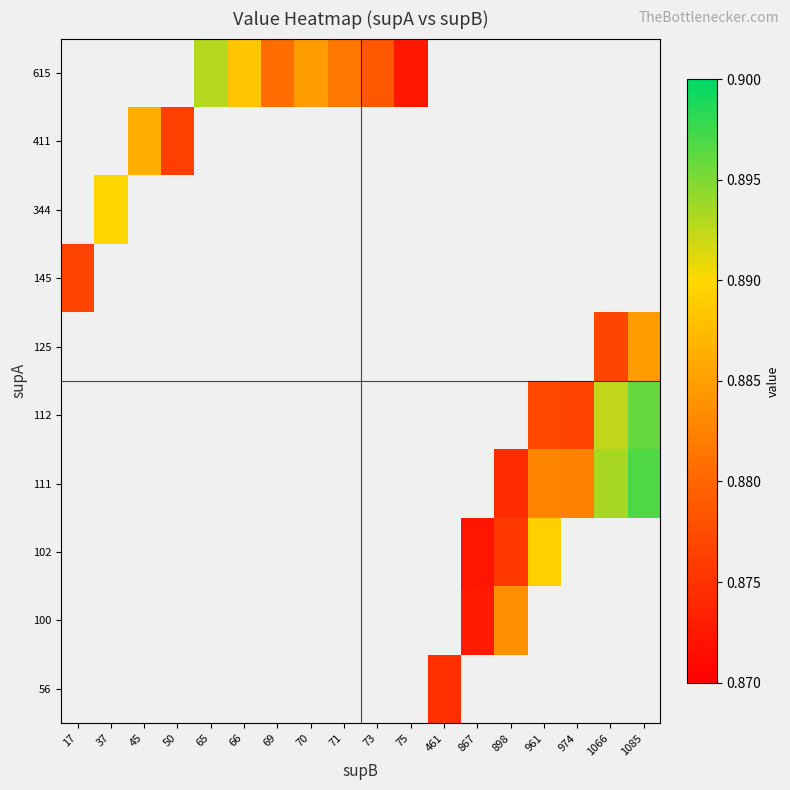

Which category has the highest value across all series?

1085